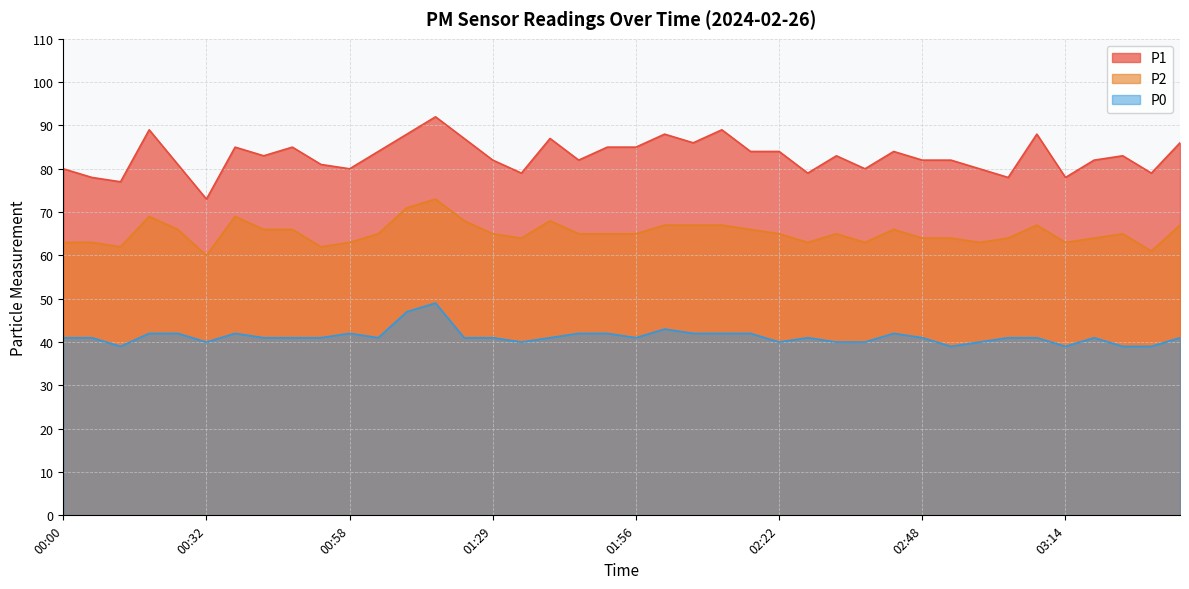

How many data points does each series have?

40